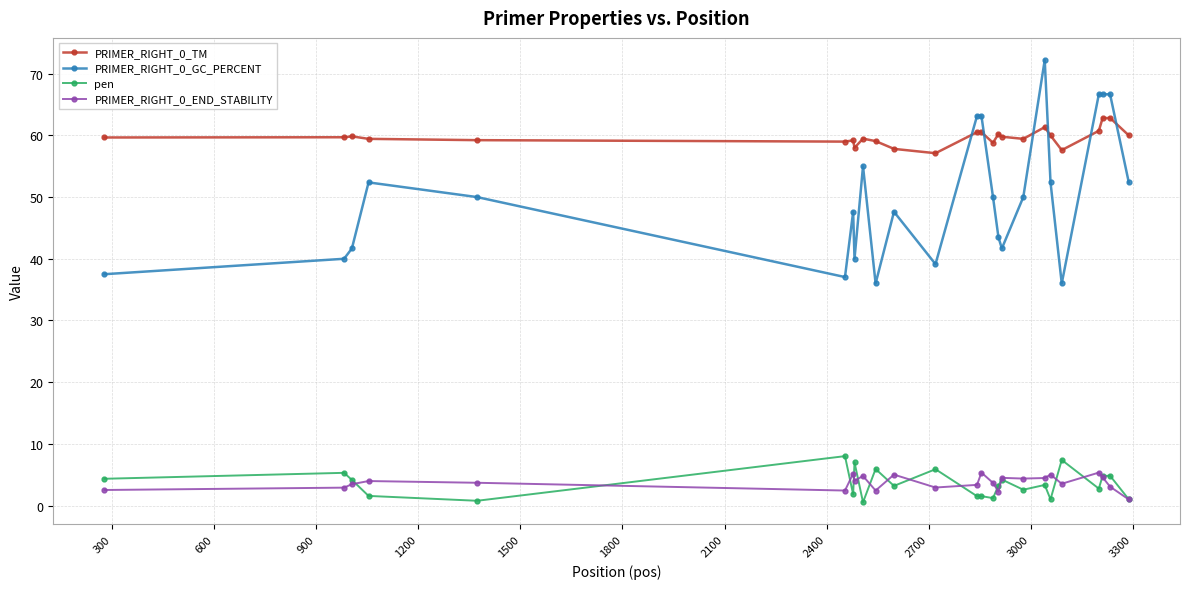

How many lines are shown in the chart?

4